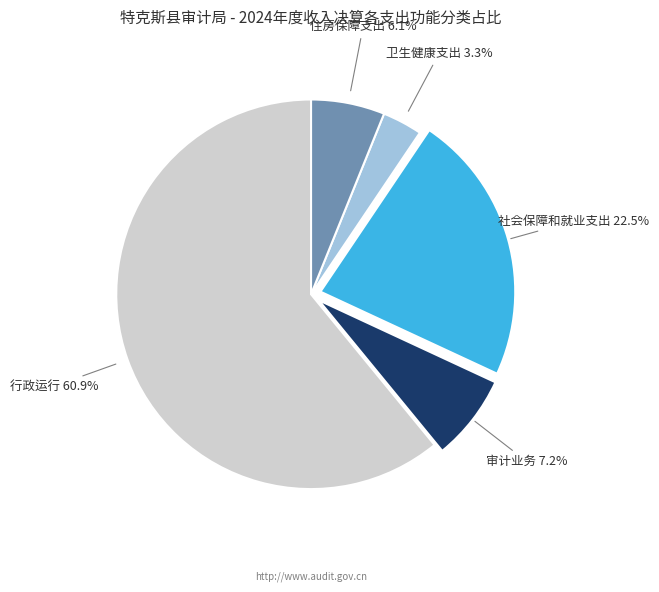

Does any single category account for the majority?

Yes